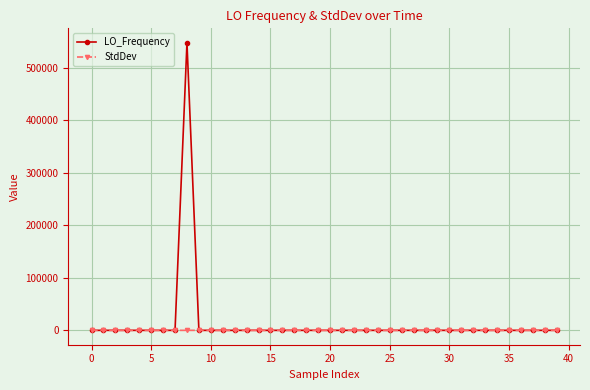

Which series has the widest spread of values?

LO_Frequency